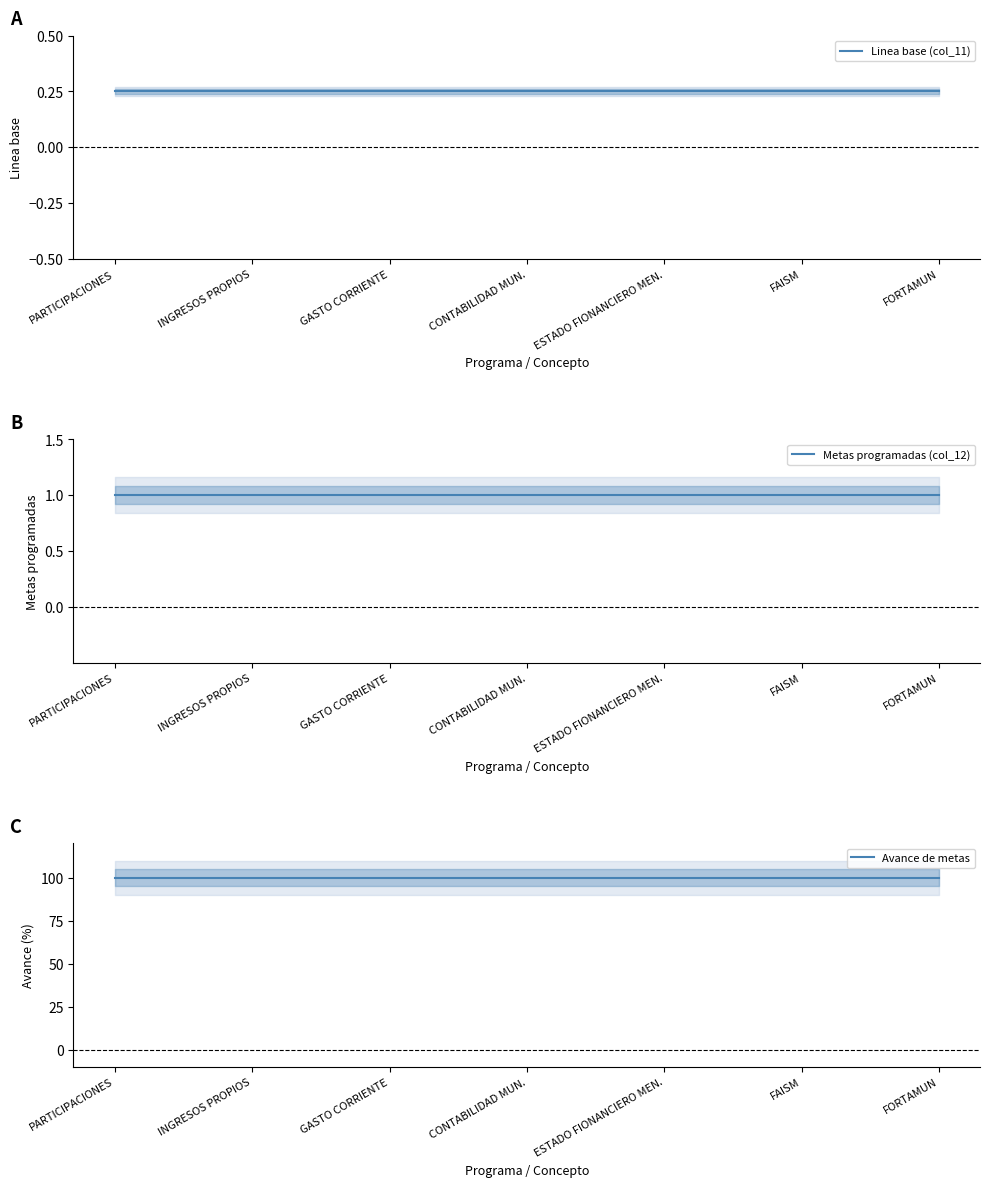

What position from the right is CONTABILIDAD MUN.?

4